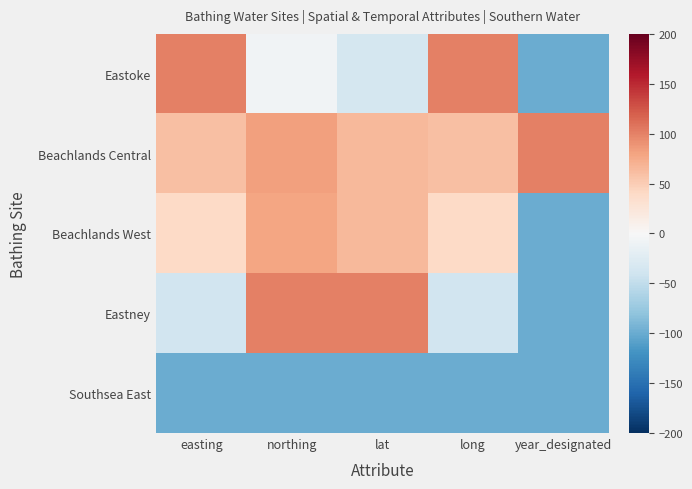

Between year_designated and long, which is larger?

long